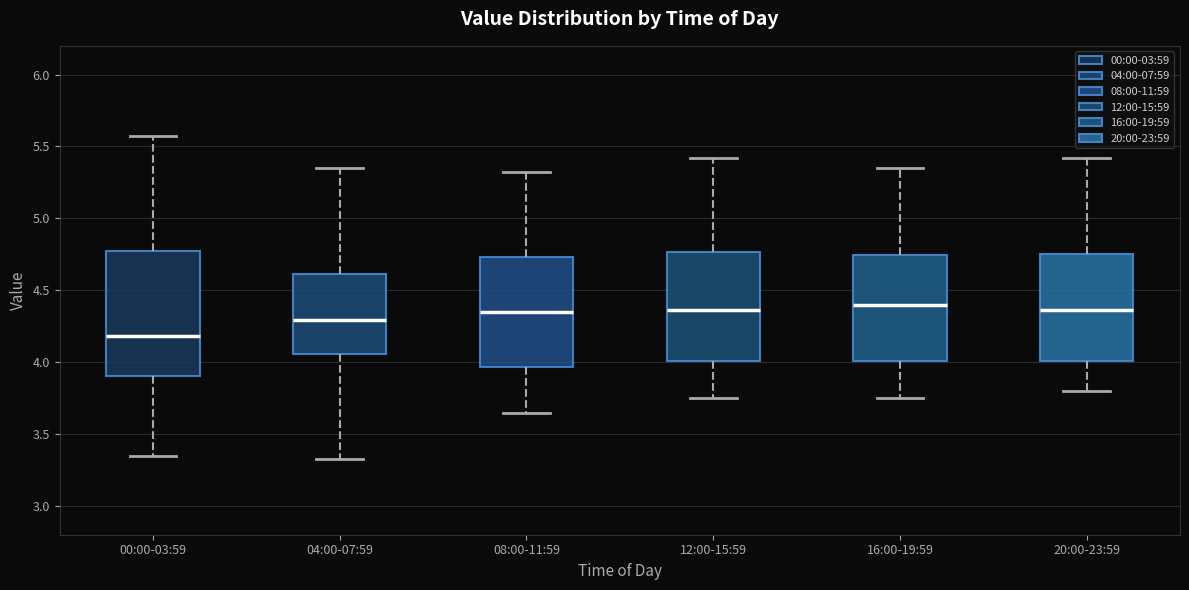

Where does the upper whisker of the box for 08:00-11:59 end on the y-axis? The values are not printed on the chart, so give them approximately, as read against the axis.

5.30